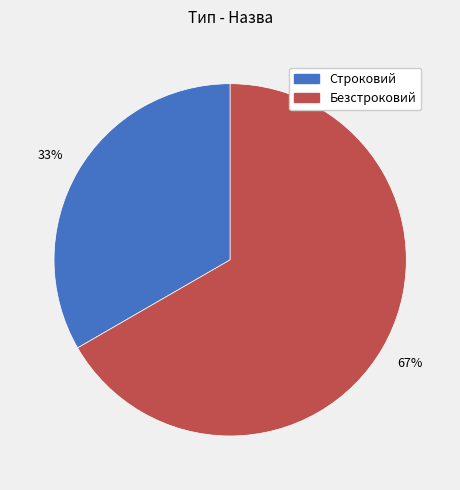

Approximately how many times larger is the value at Безстроковий compared to Строковий?

2.0